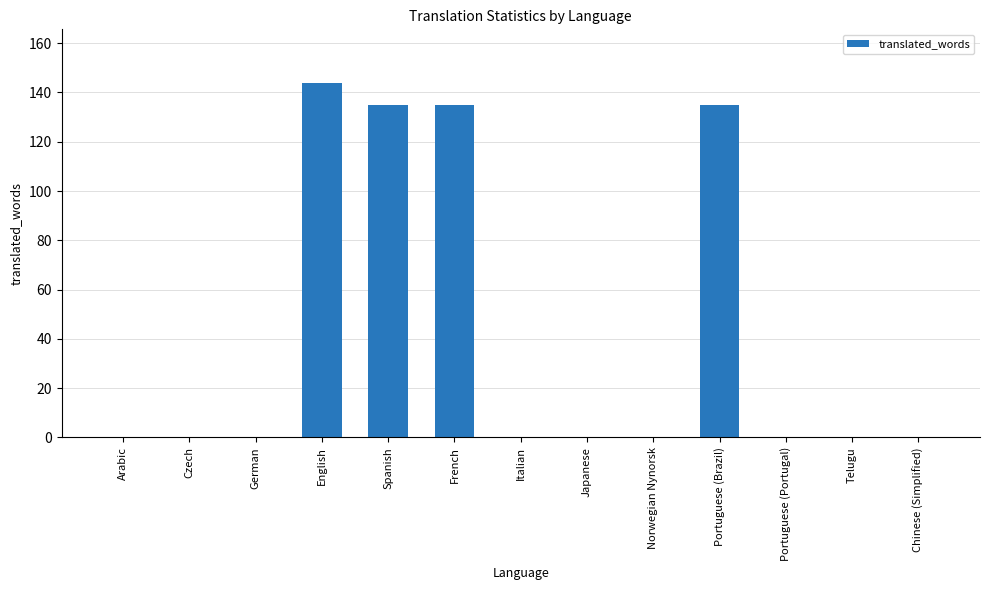

The value at German is 0. True or false?

True